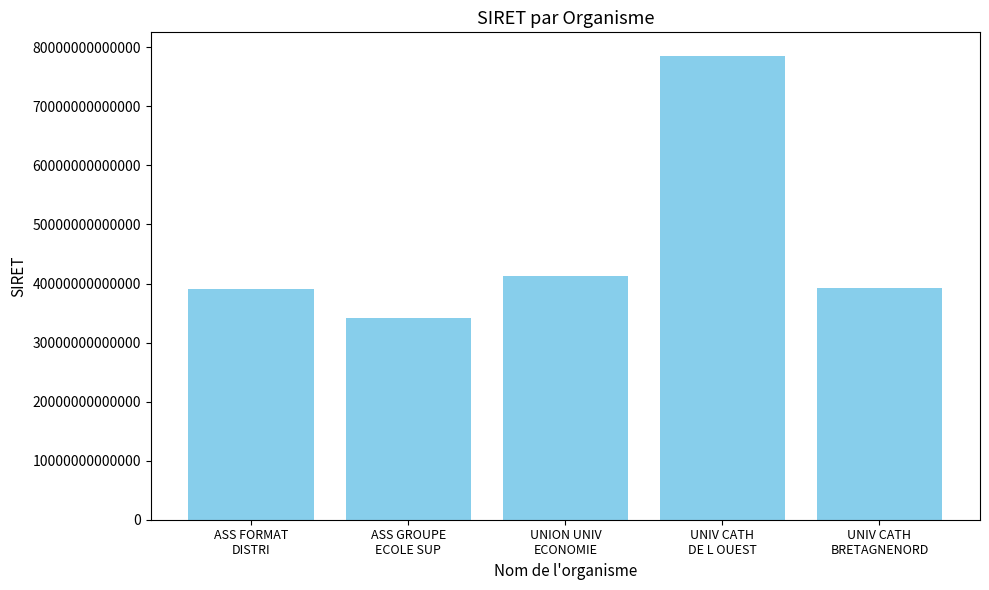

Count the number of data series in this chart.

1